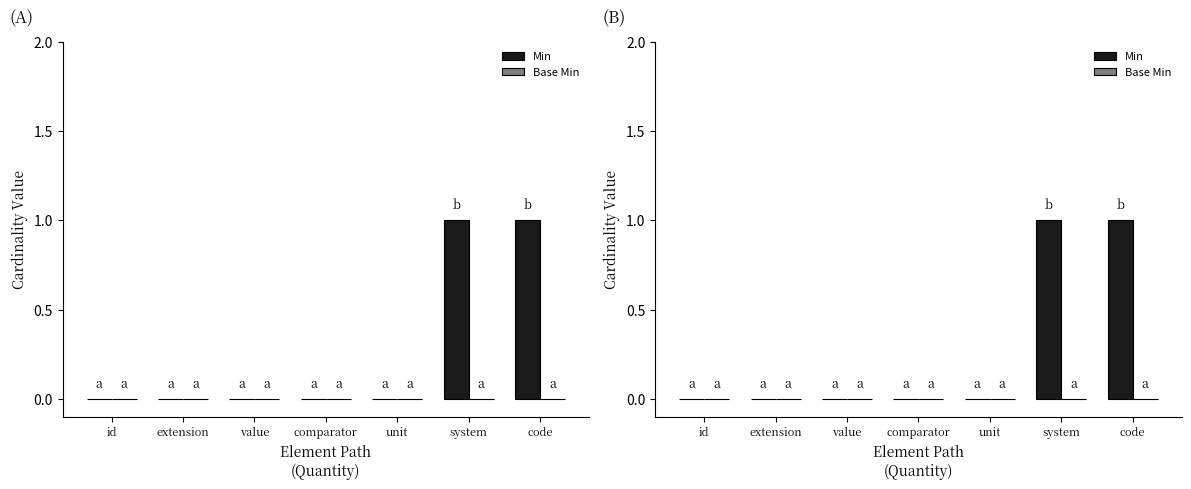

How many categories are shown in the chart?

7